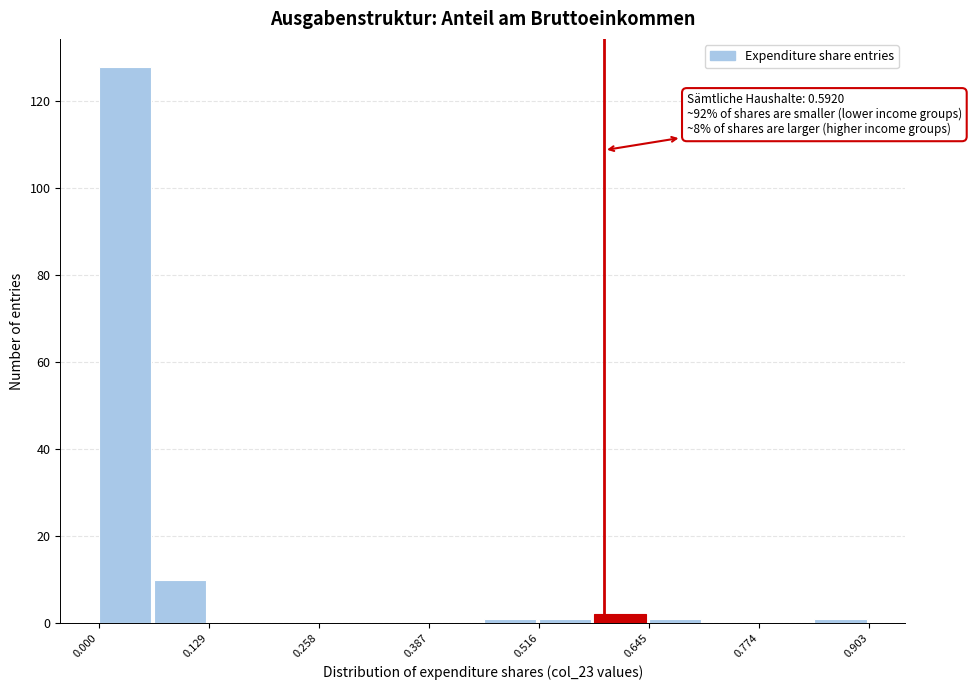

Around what value on the x-axis is the tallest bar? Give the approximate position of its centre, as read against the axis.

0.04